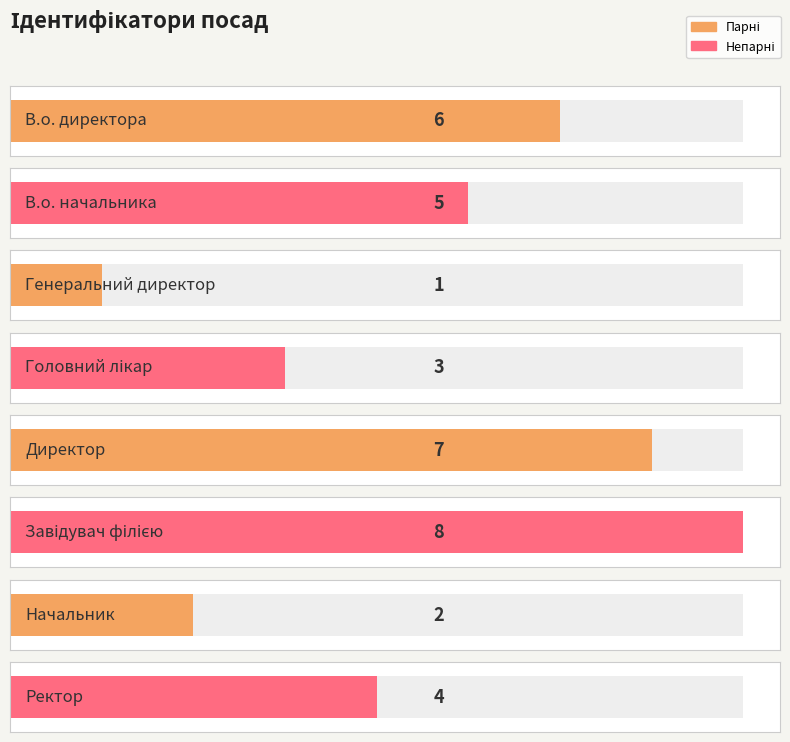

How many categories are shown in the chart?

8